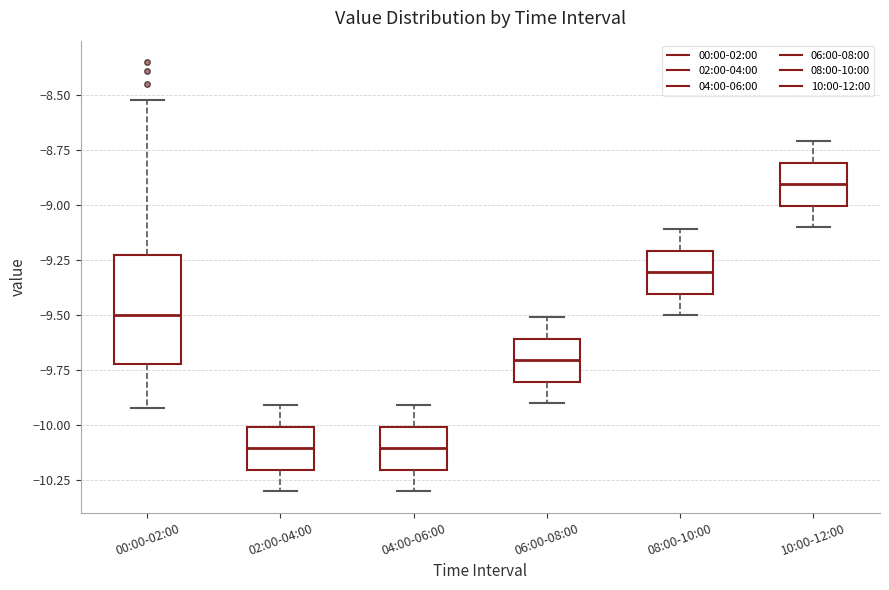

Reading left to right, read every box against the y-axis: the position of its median line, the range the box covers, and the ends of its whiskers. The values are not printed on the chart, so give them approximately, as read against the axis.

00:00-02:00: median -9.5, box -9.7 to -9.2, whiskers -9.9 to -8.5
02:00-04:00: median -10.1, box -10.2 to -10.0, whiskers -10.3 to -9.9
04:00-06:00: median -10.1, box -10.2 to -10.0, whiskers -10.3 to -9.9
06:00-08:00: median -9.7, box -9.8 to -9.6, whiskers -9.9 to -9.5
08:00-10:00: median -9.3, box -9.4 to -9.2, whiskers -9.5 to -9.1
10:00-12:00: median -8.9, box -9.0 to -8.8, whiskers -9.1 to -8.7